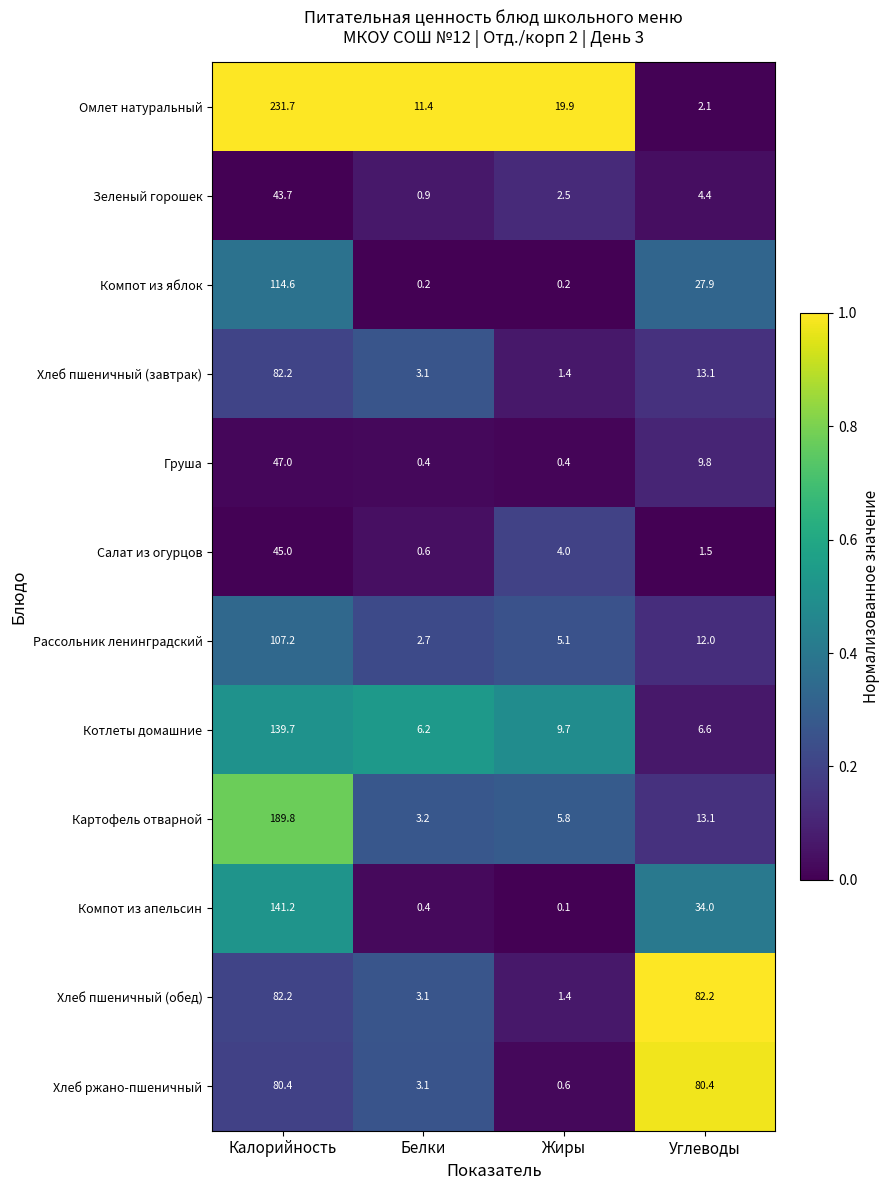

Which series has the widest spread of values?

Омлет натуральный